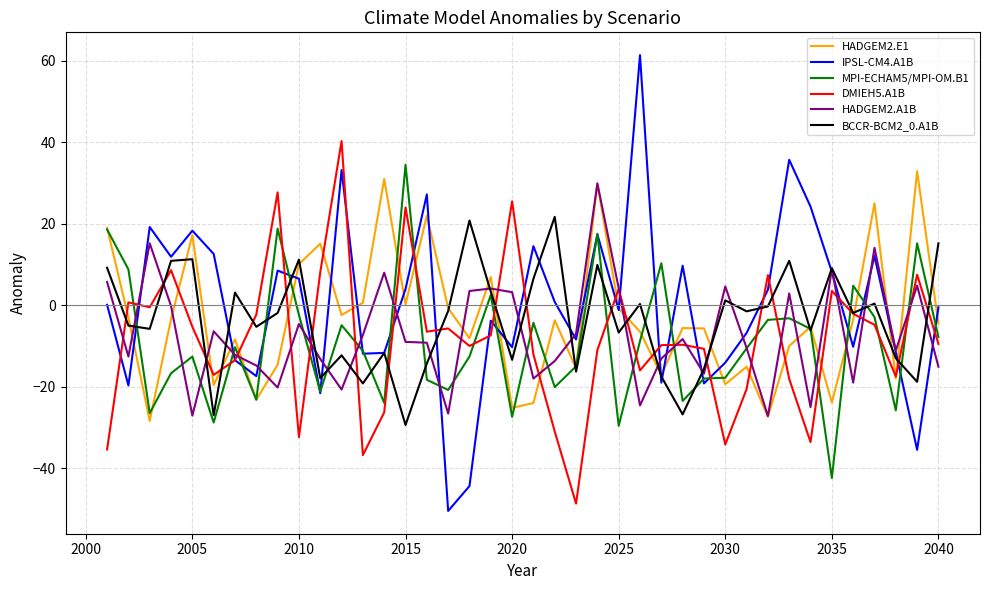

Which series has the widest spread of values?

IPSL-CM4.A1B